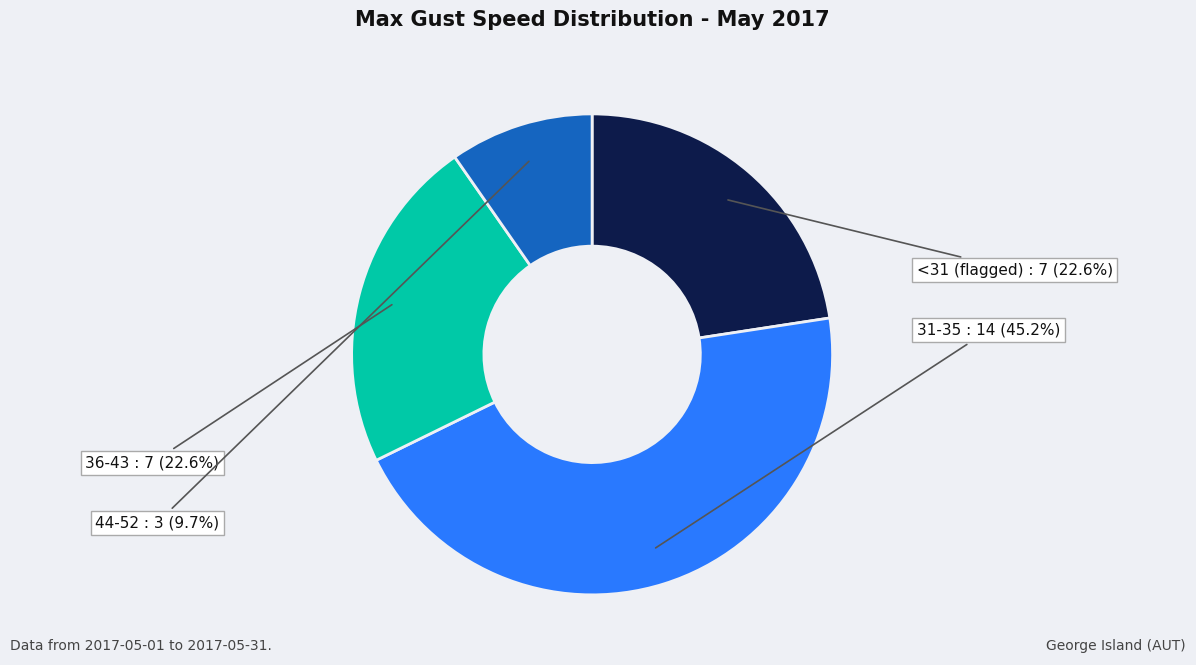

Is there a majority slice in this chart?

No